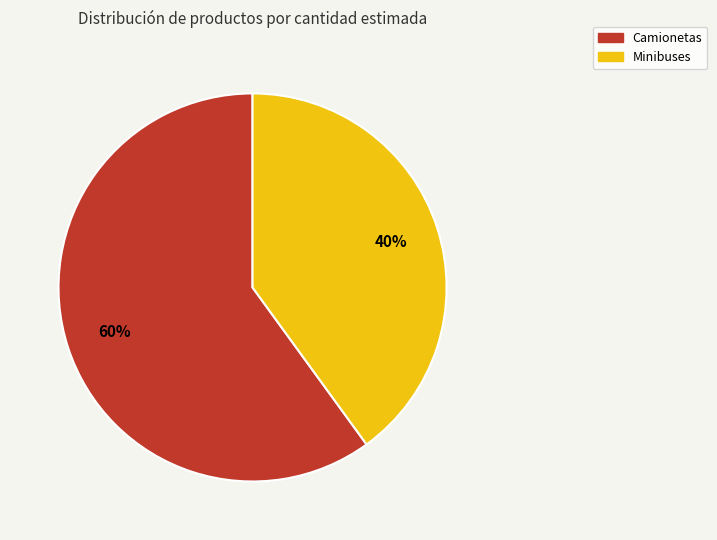

Combined, do Minibuses and Camionetas account for over 50%?

Yes